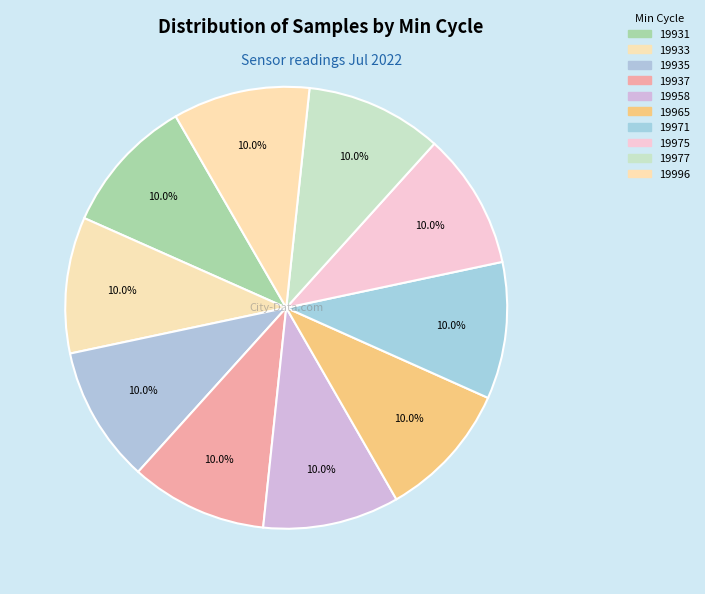

To the nearest percent, what percentage of the pie is 19996?

10%